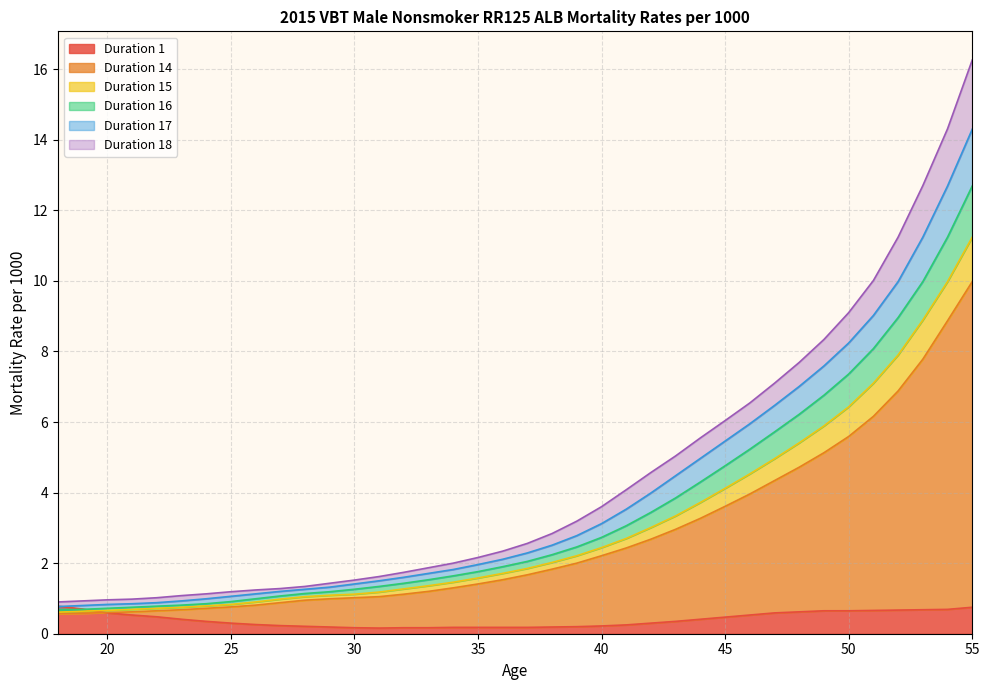

At which category is the sum across all series the highest?

55